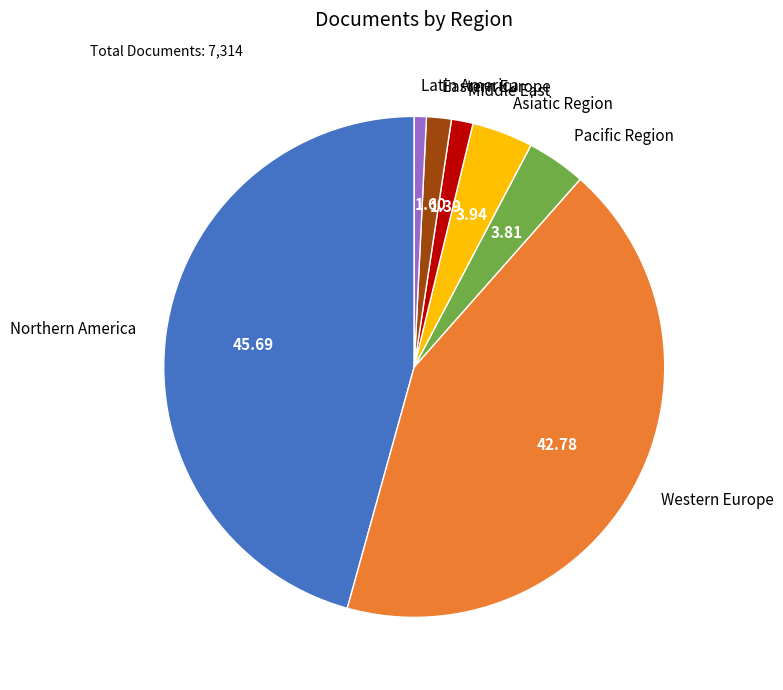

Is there any slice that represents more than half of the pie?

No